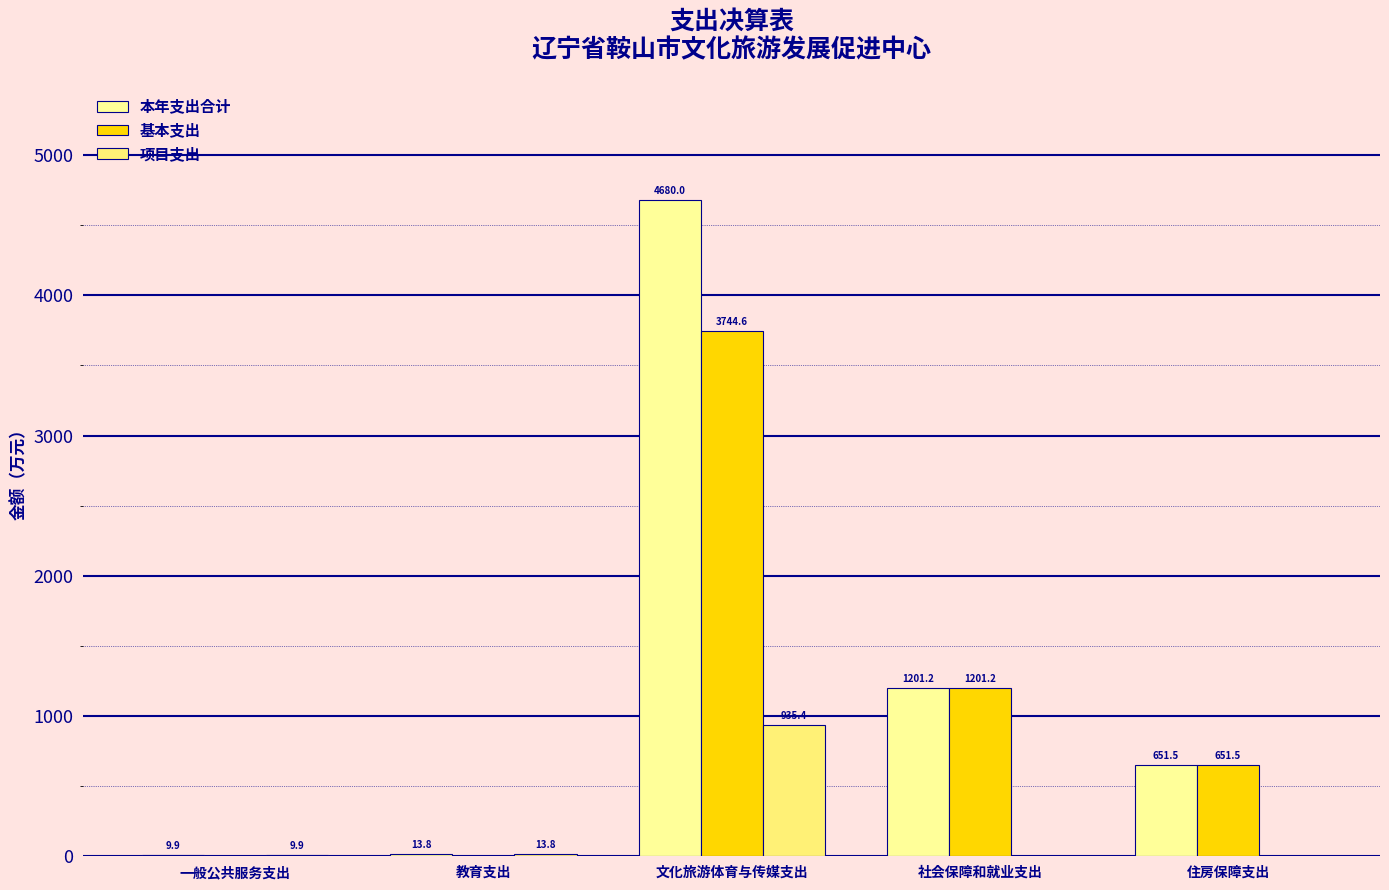

What is the lowest value of the 本年支出合计 series?

9.9